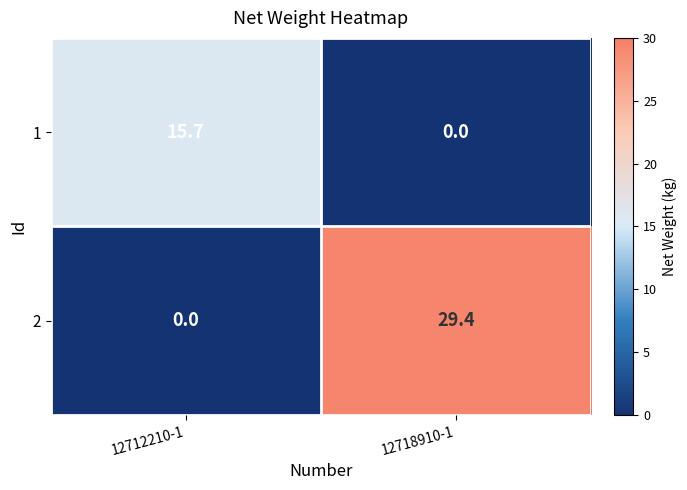

The 1 series shows 0.0 at 12718910-1. True or false?

True